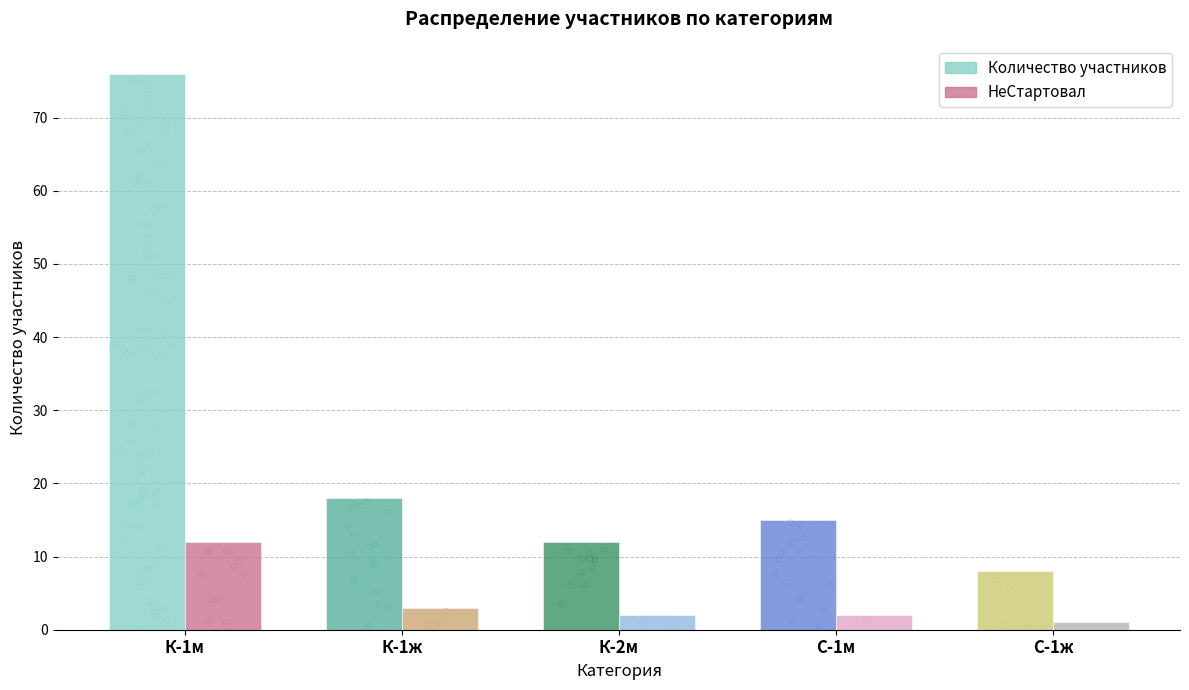

What is the total value across all series at К-1м?

88